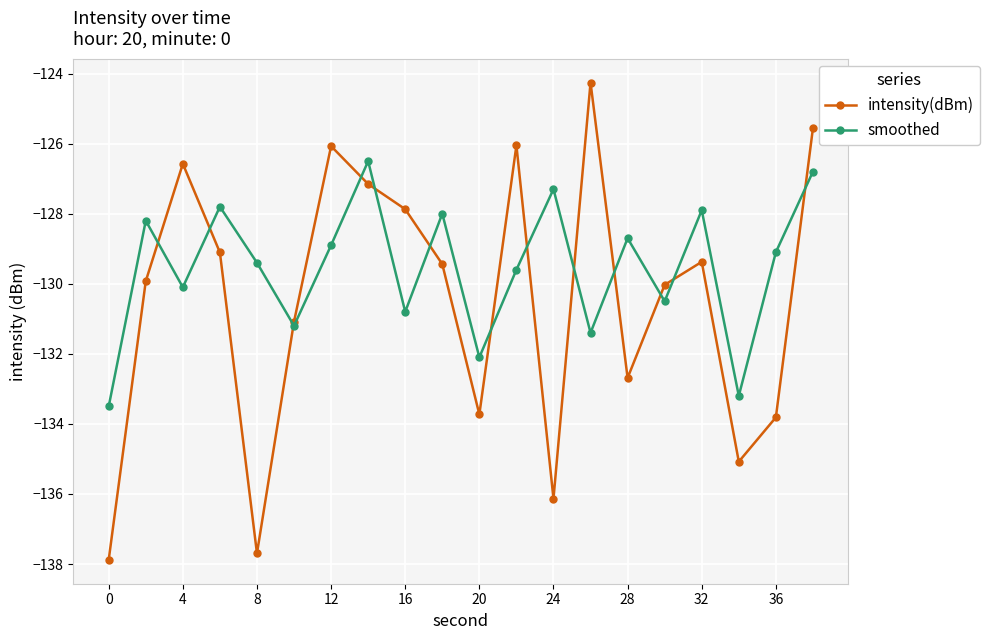

Rank the series by their maximum value, from lowest to highest.

smoothed, intensity(dBm)